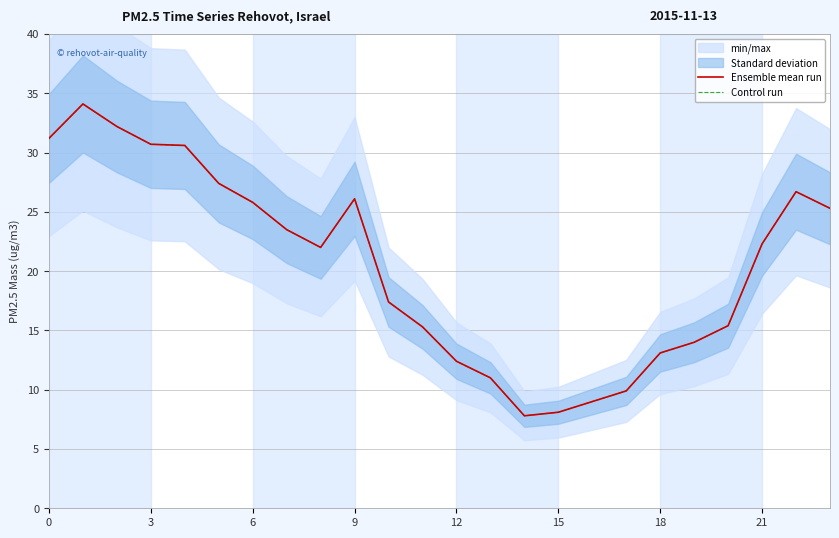

What is the average value of the Control run series?

20.5